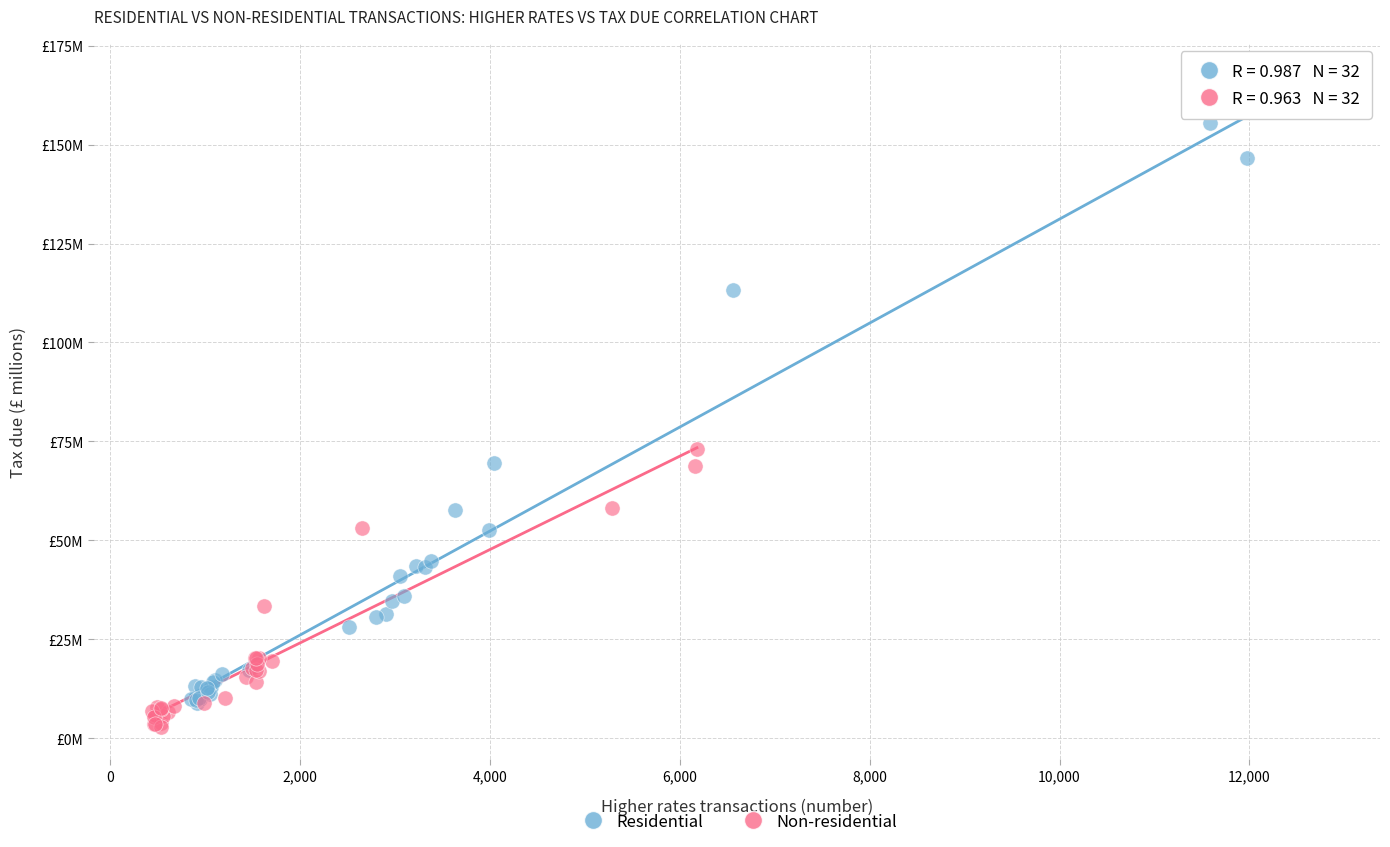

Which series reaches the maximum Y coordinate?

Residential